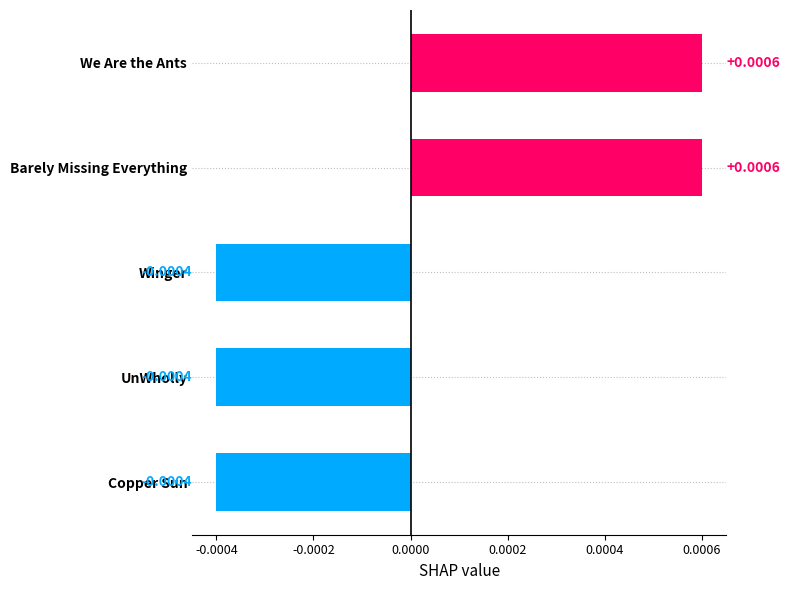

Which has a higher value, Winger or We Are the Ants?

We Are the Ants